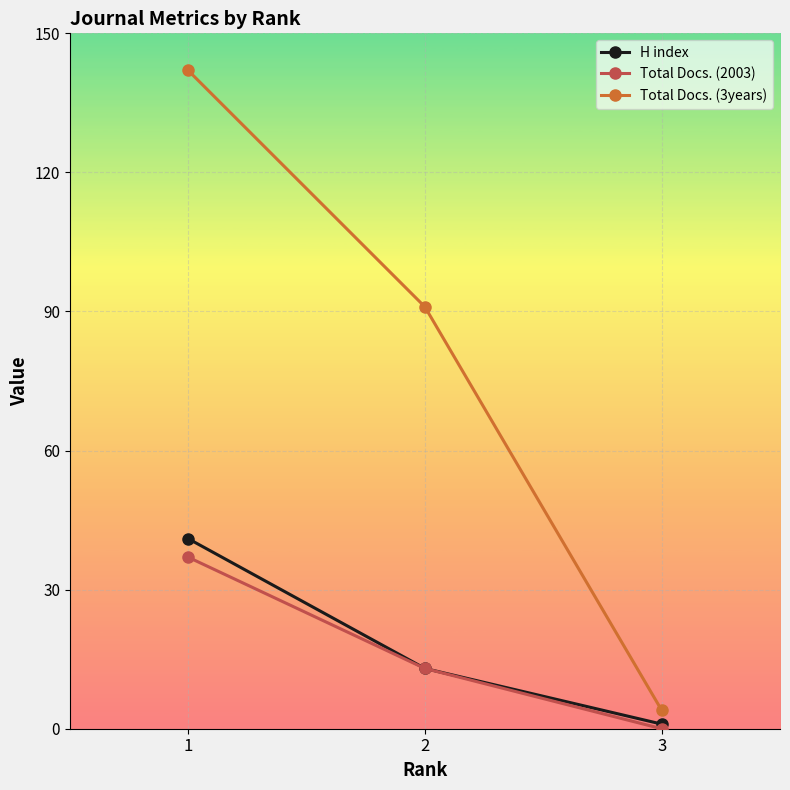

What is the difference between the H index values at 3 and 1?

40